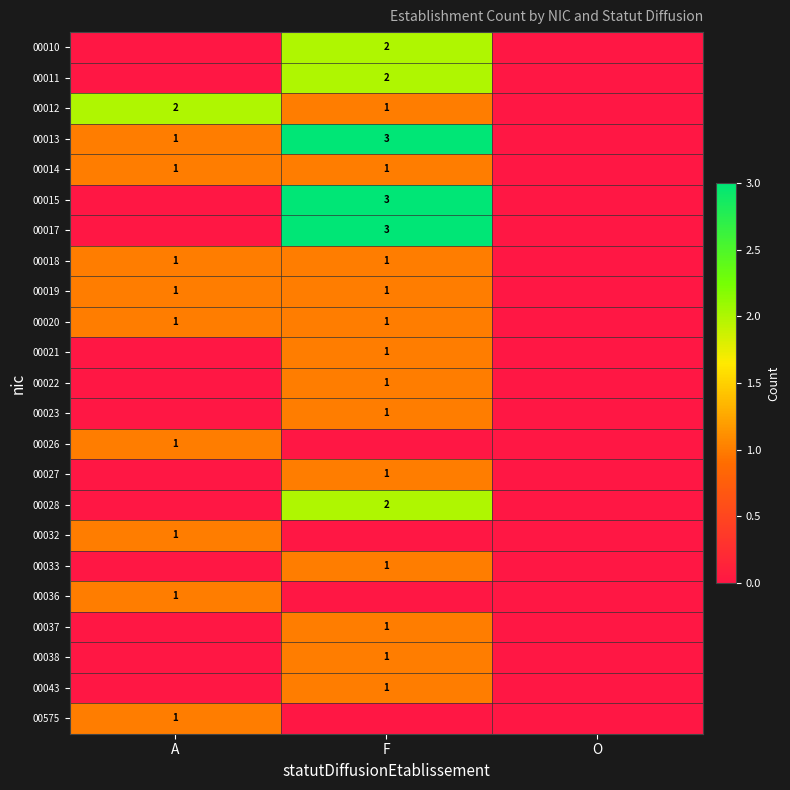

The 00013 series shows 1 at A. True or false?

True